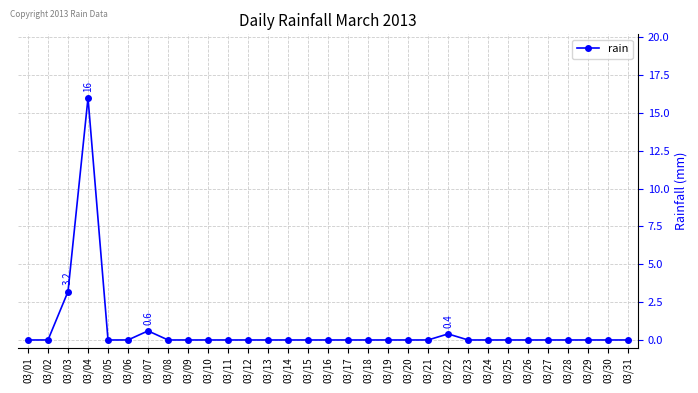

How many data points does each series have?

31